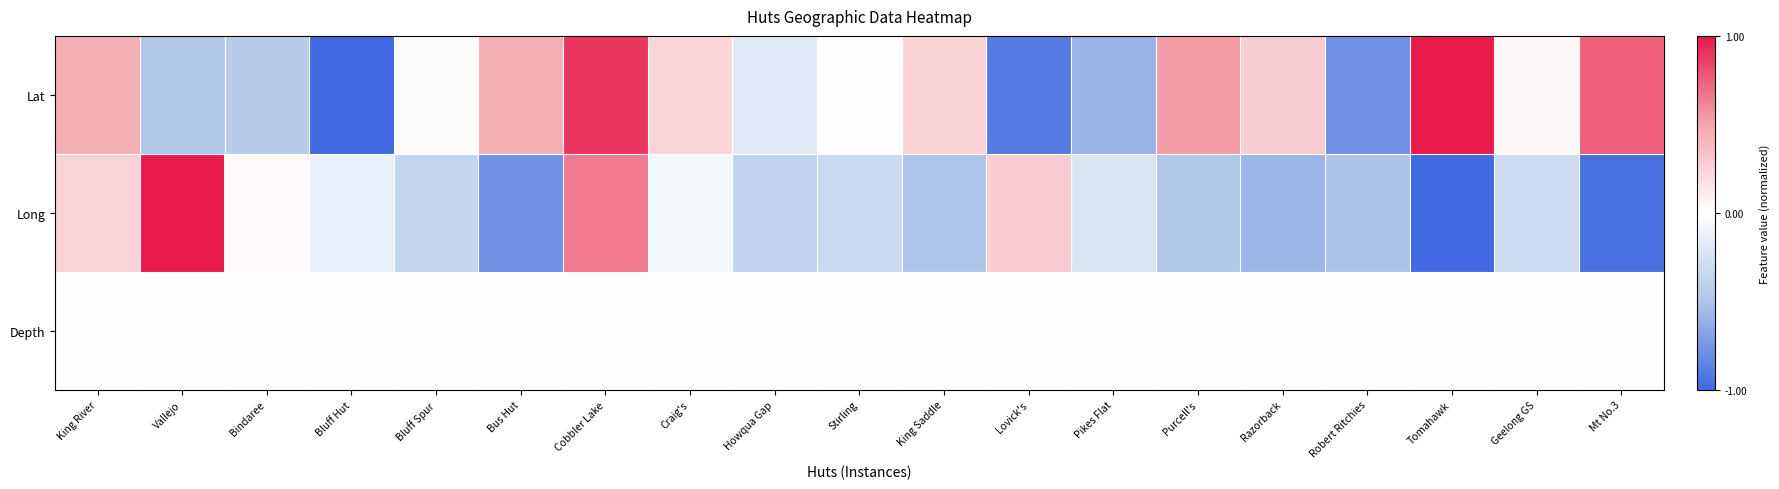

Which category has the highest value across all series?

Tomahawk